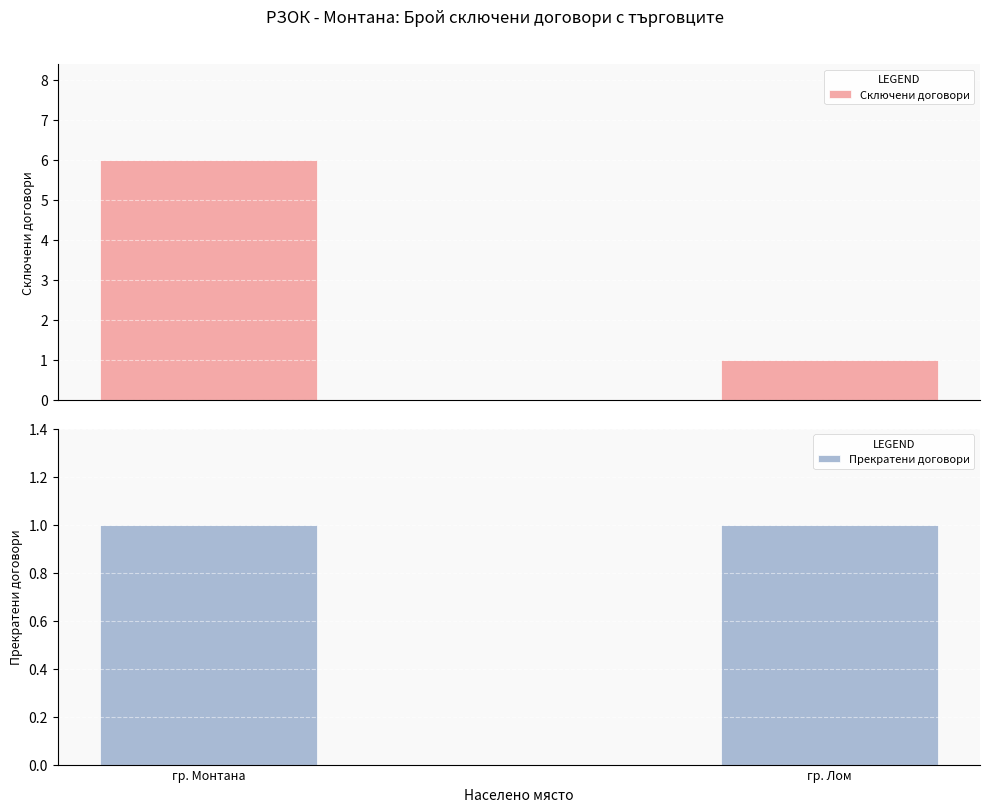

The value of Прекратени договори at гр. Монтана is 2. True or false?

False